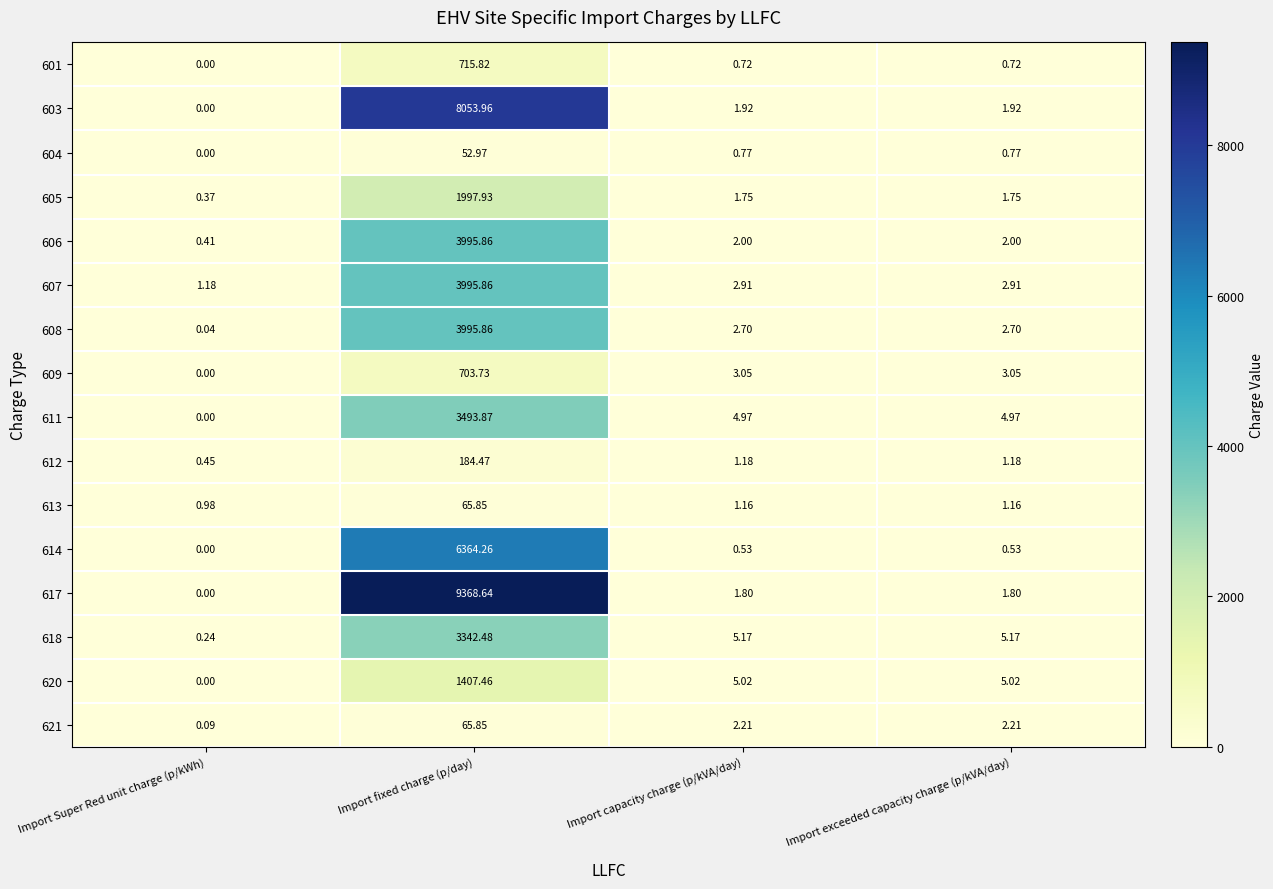

Rank the series at Import exceeded capacity charge (p/kVA/day) from highest to lowest value.

618, 620, 611, 609, 607, 608, 621, 606, 603, 617, 605, 612, 613, 604, 601, 614